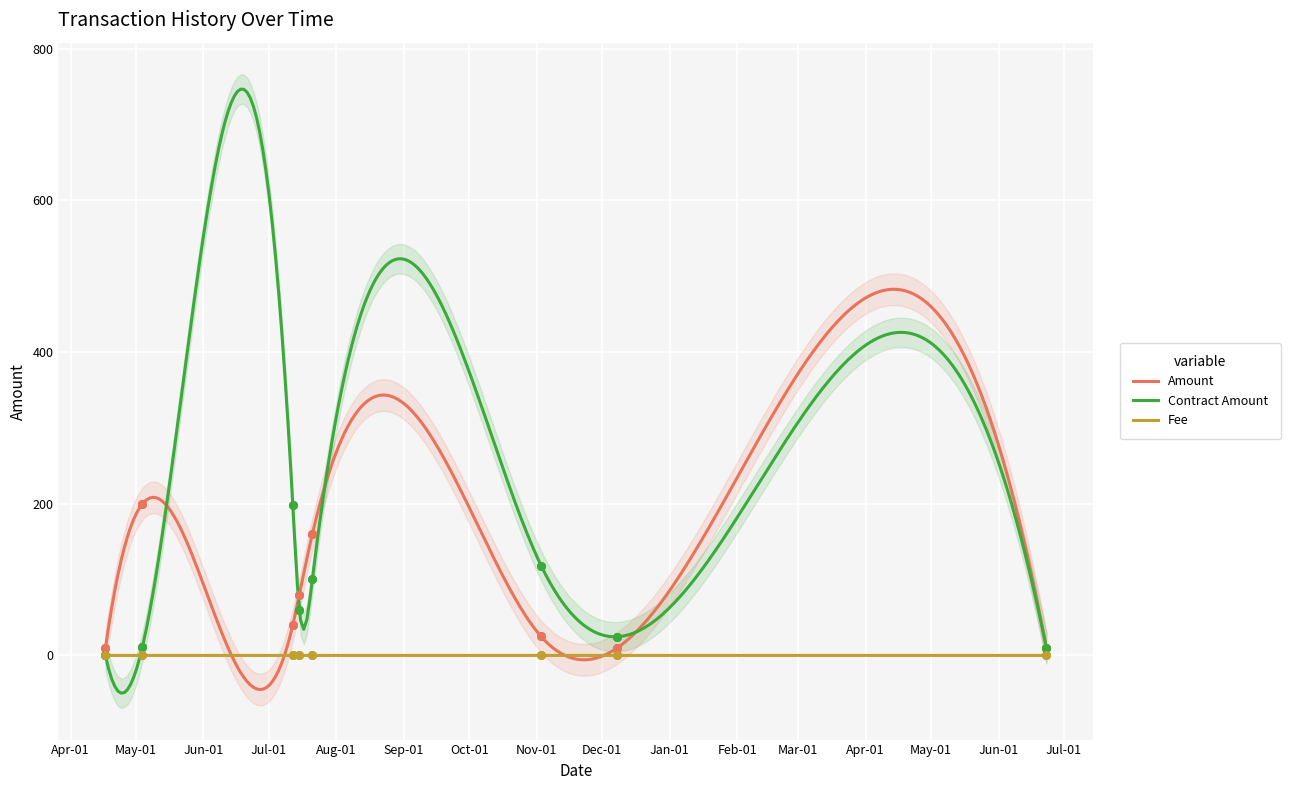

At how many categories does at least one series exceed 57?

5